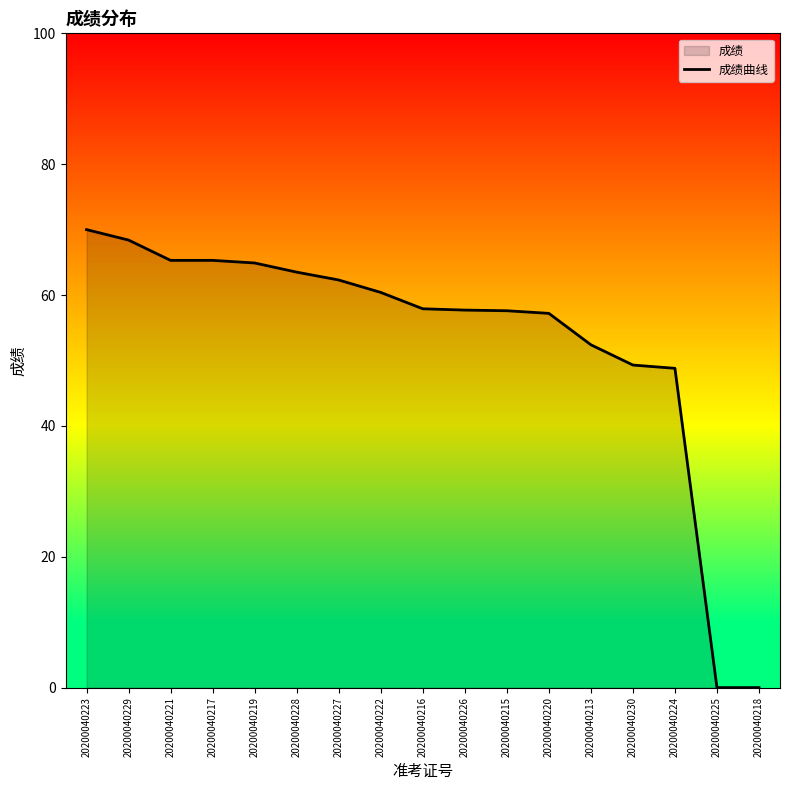

What is the greatest value displayed?

70.0